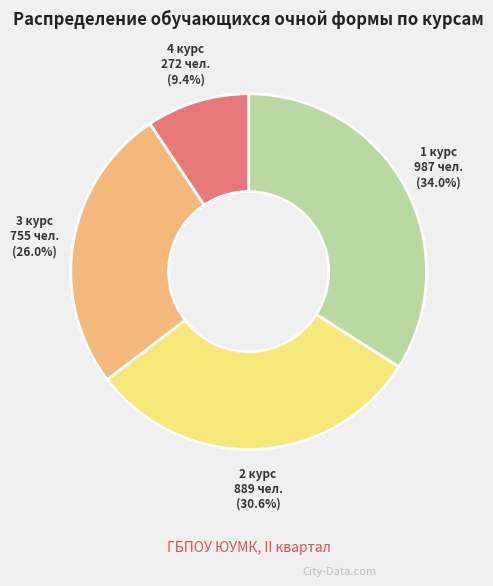

What portion of the pie excludes 2 курс?

69.4%